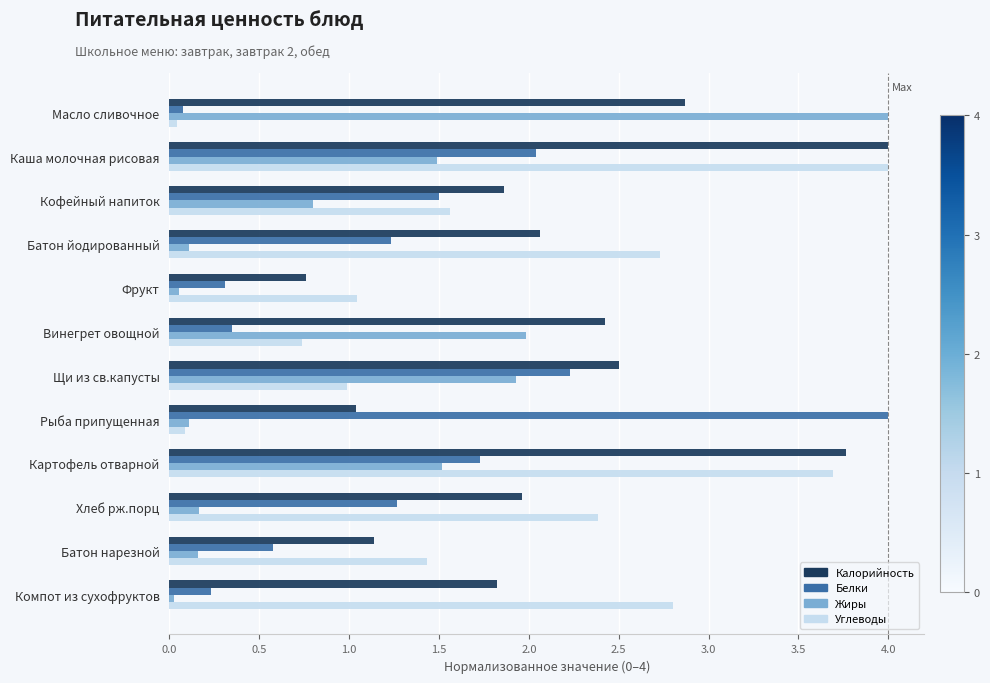

What is the total value across all series at Масло сливочное?

7.0